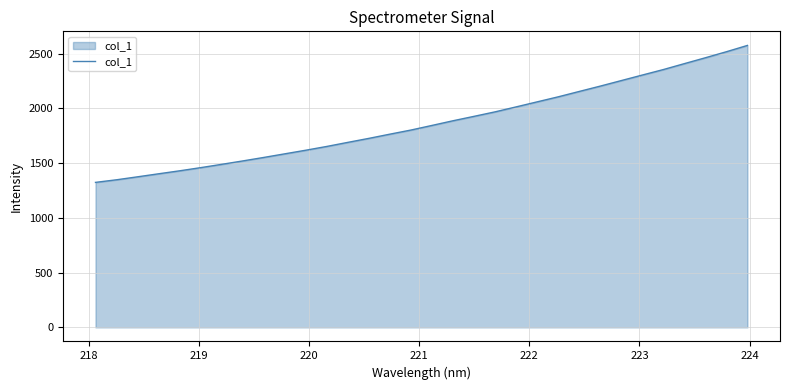

What is the greatest value displayed?

2574.2